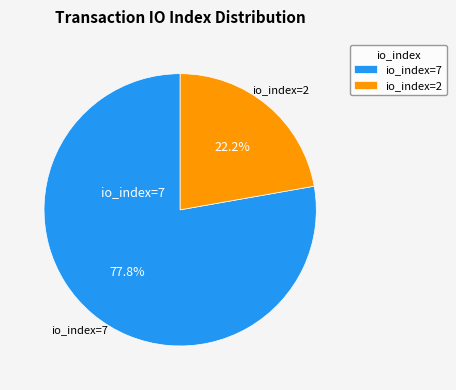

Which has a higher value, io_index=7 or io_index=2?

io_index=7